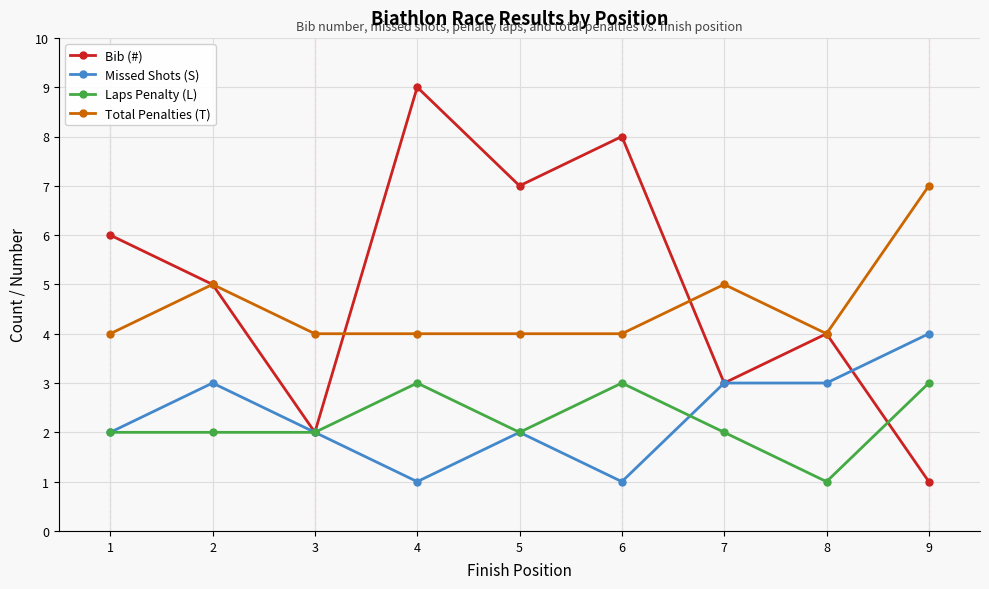

Which series changed the most between 6 and 8?

Bib (#)